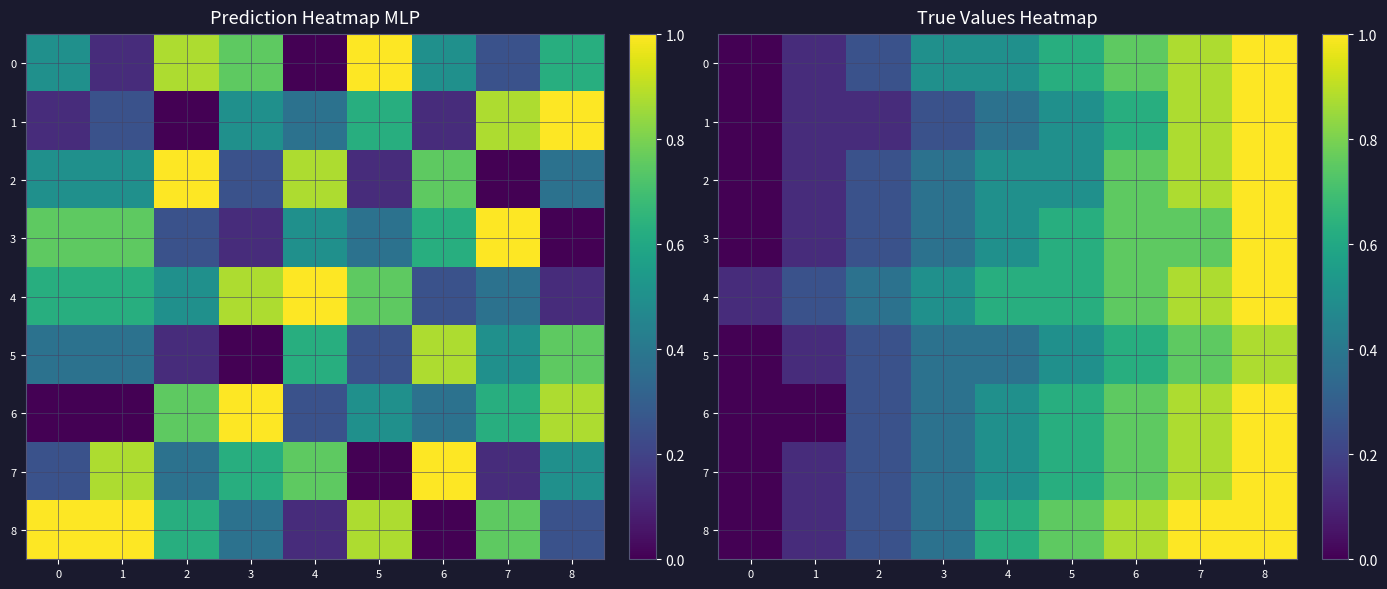

Which series has the largest total across all categories?

4